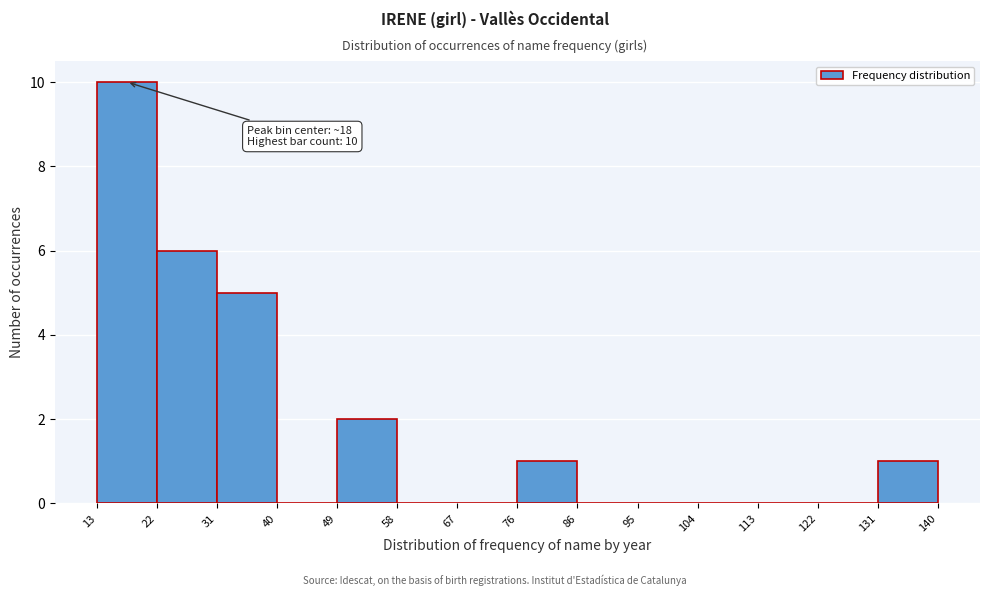

Over which range of the x-axis is the bar tallest?

13 to 22